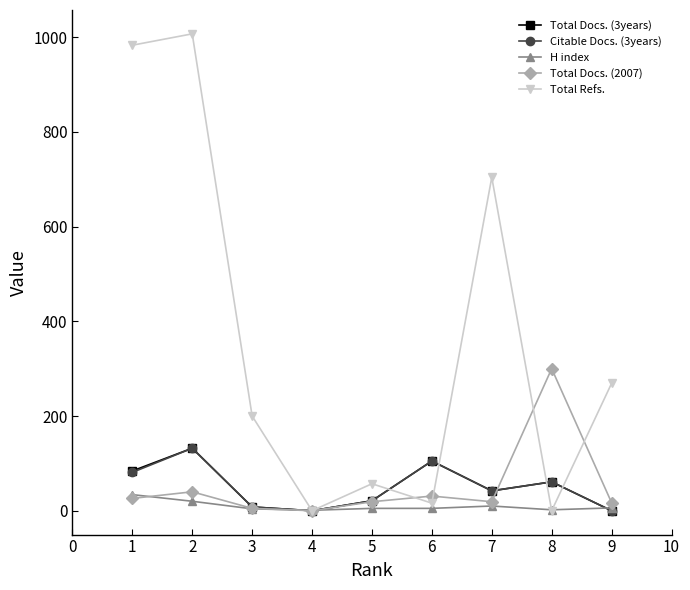

Which series has the largest total across all categories?

Total Refs.